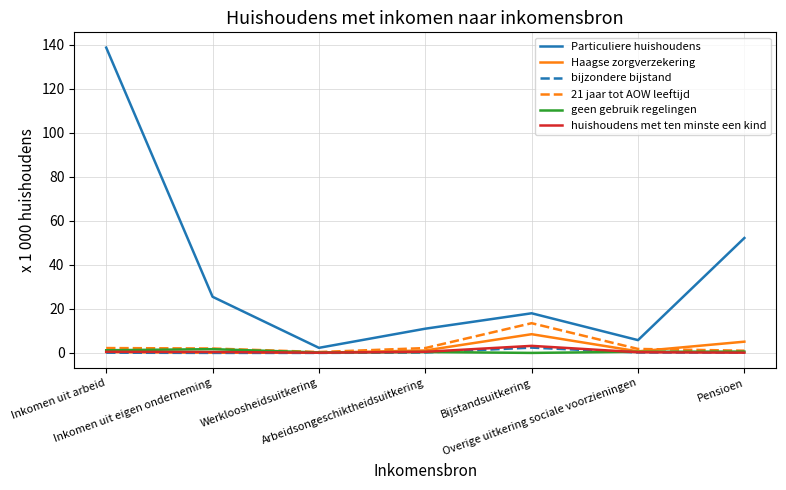

What is the sum of all Particuliere huishoudens values?

253.5